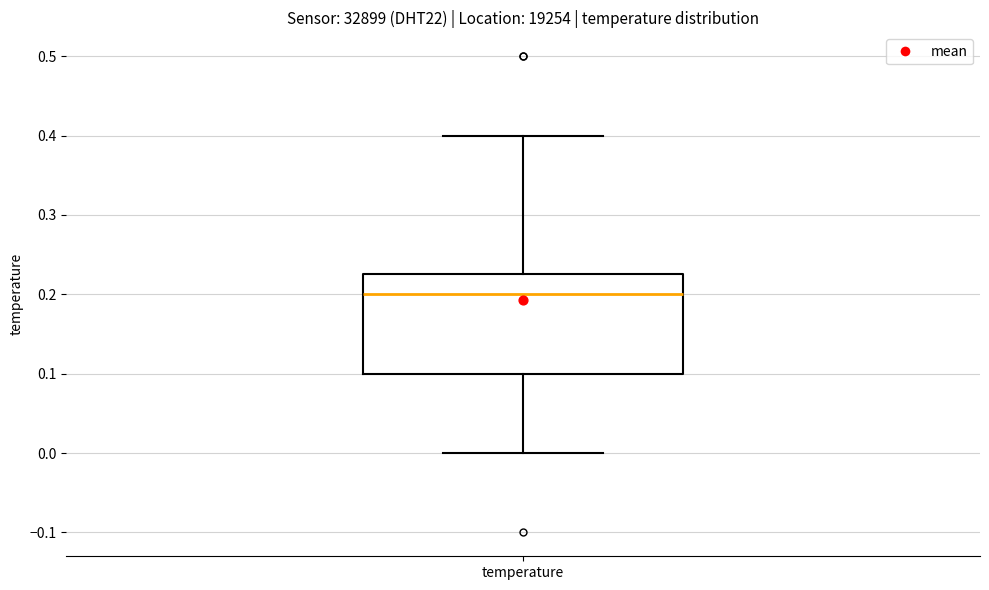

Transcribe this box plot: give where the median line is, the range the box spans, and where the two whiskers end, as read against the y-axis. The values are not printed on the chart, so give them approximately, as read against the axis.

median 0.20, box 0.10 to 0.23, whiskers 0.00 to 0.40